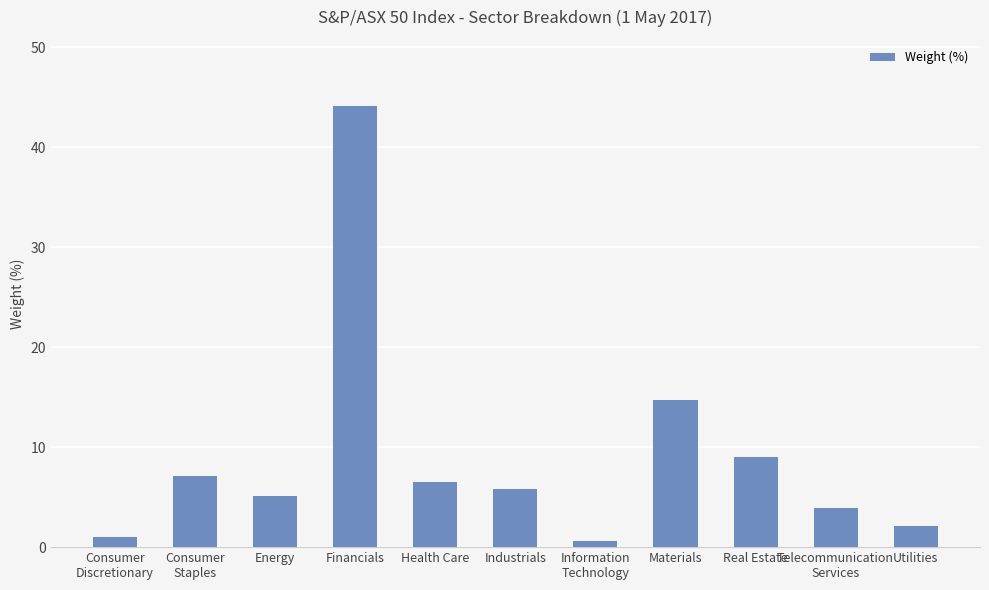

Count the number of data series in this chart.

1